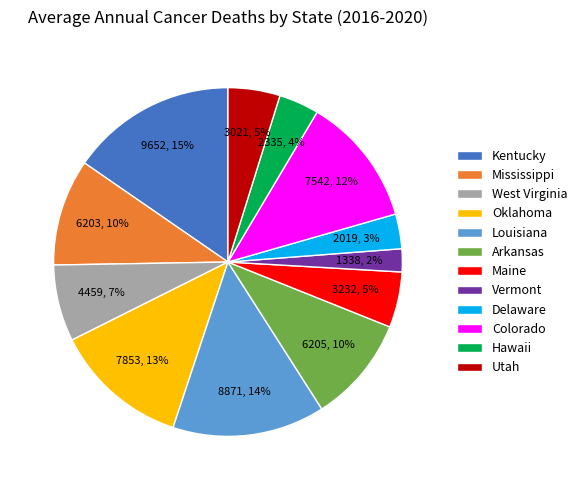

To the nearest percent, what is the difference between the Mississippi and Delaware slice percentages?

7%